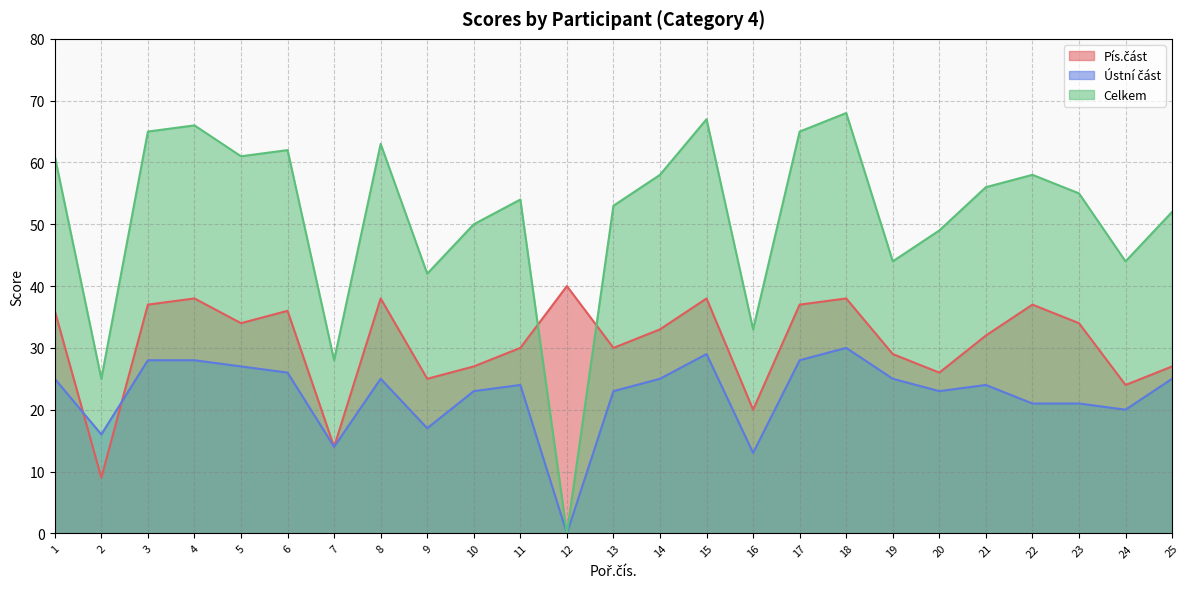

How many values in Celkem are above zero?

24